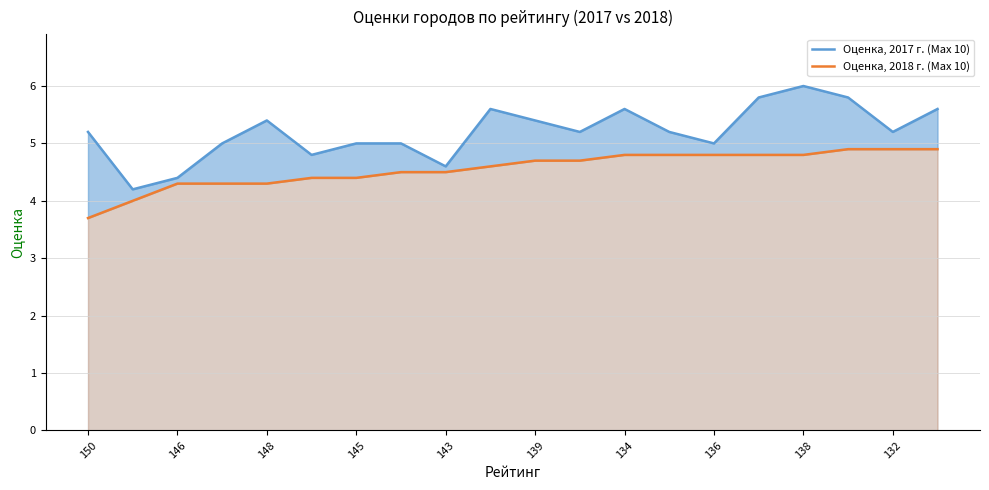

Is the value of Оценка, 2018 г. (Max 10) at 138 greater than the value of Оценка, 2017 г. (Max 10) at 139?

No